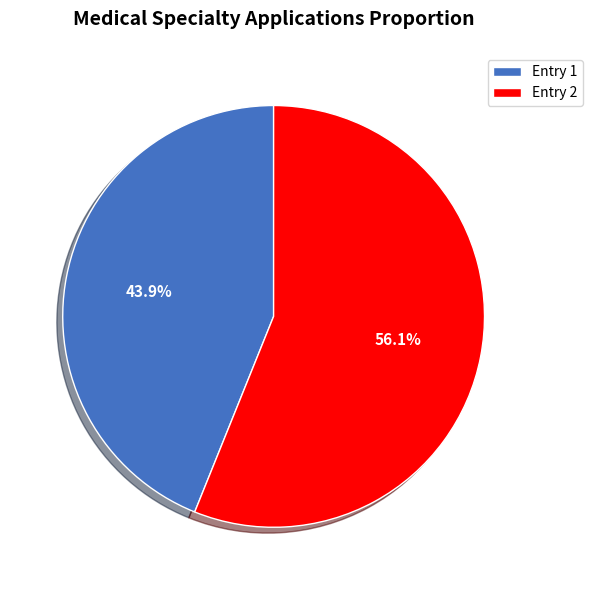

How many slices are in this pie chart?

2